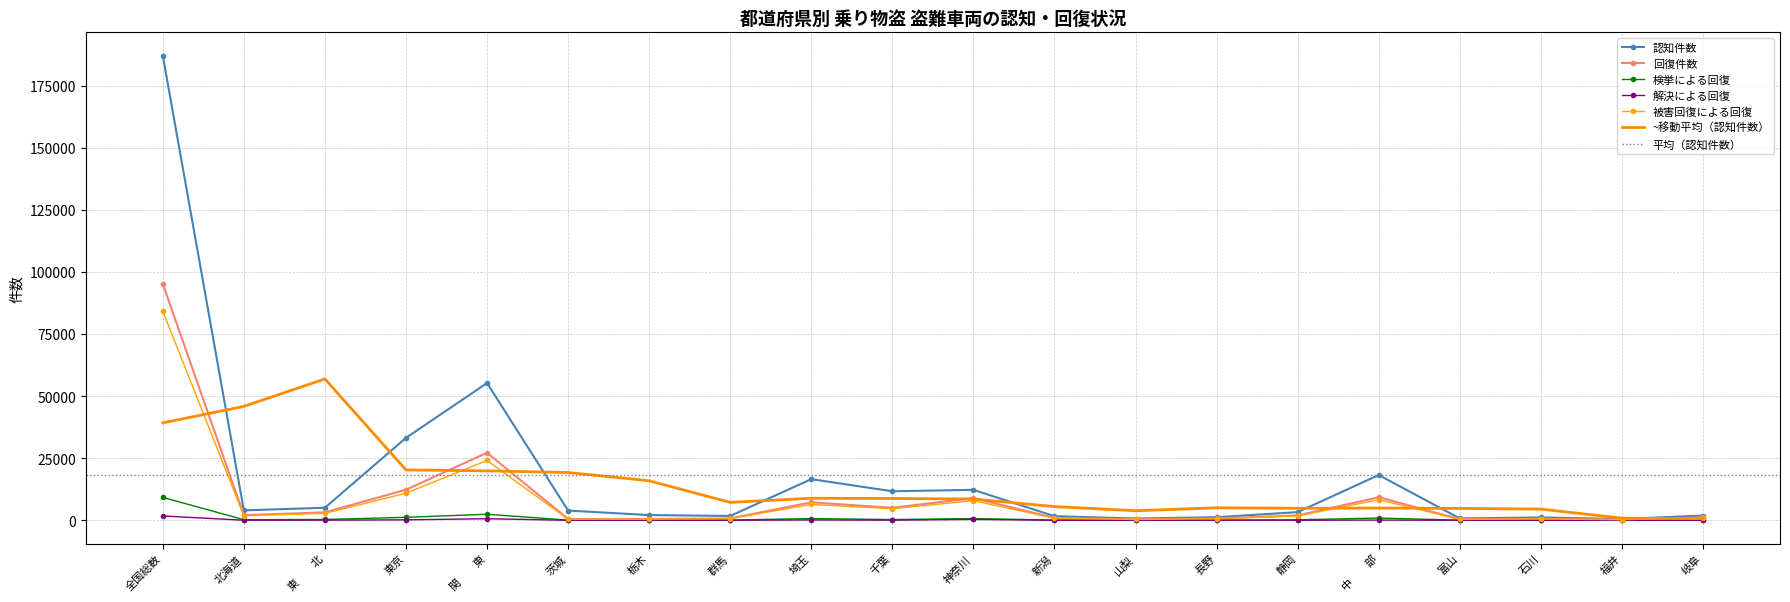

The value of 被害回復による回復 at 中　　部 is 8275. True or false?

True